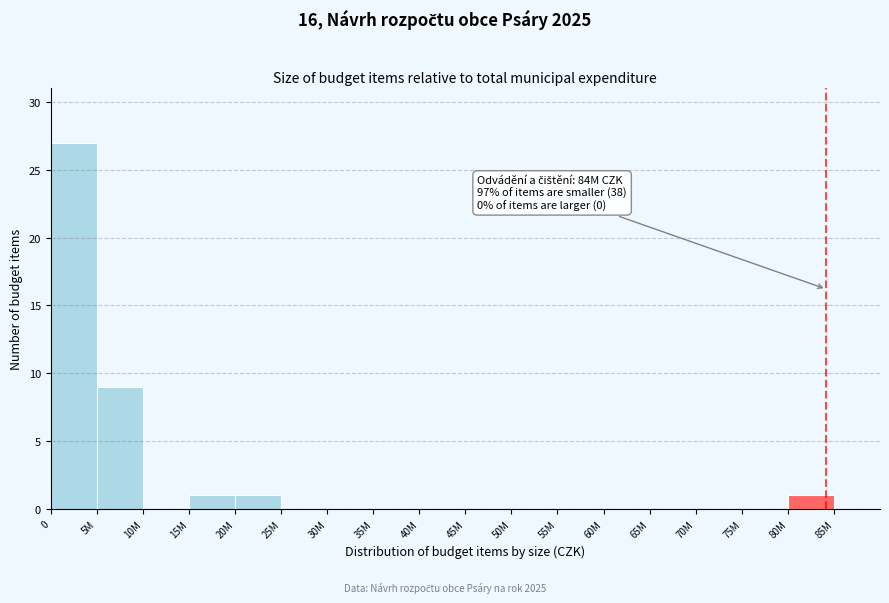

Reading right to left, extract all data points from this chart.

85M=0	80M=1	75M=0	70M=0	65M=0	60M=0	55M=0	50M=0	45M=0	40M=0	35M=0	30M=0	25M=0	20M=1	15M=1	10M=0	5M=9	0=27